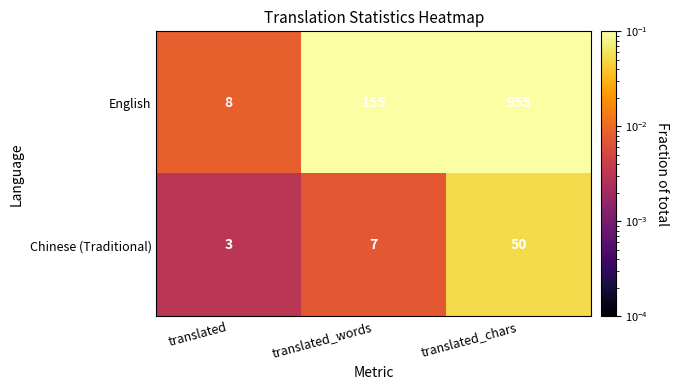

At which category is the sum across all series the highest?

translated_chars